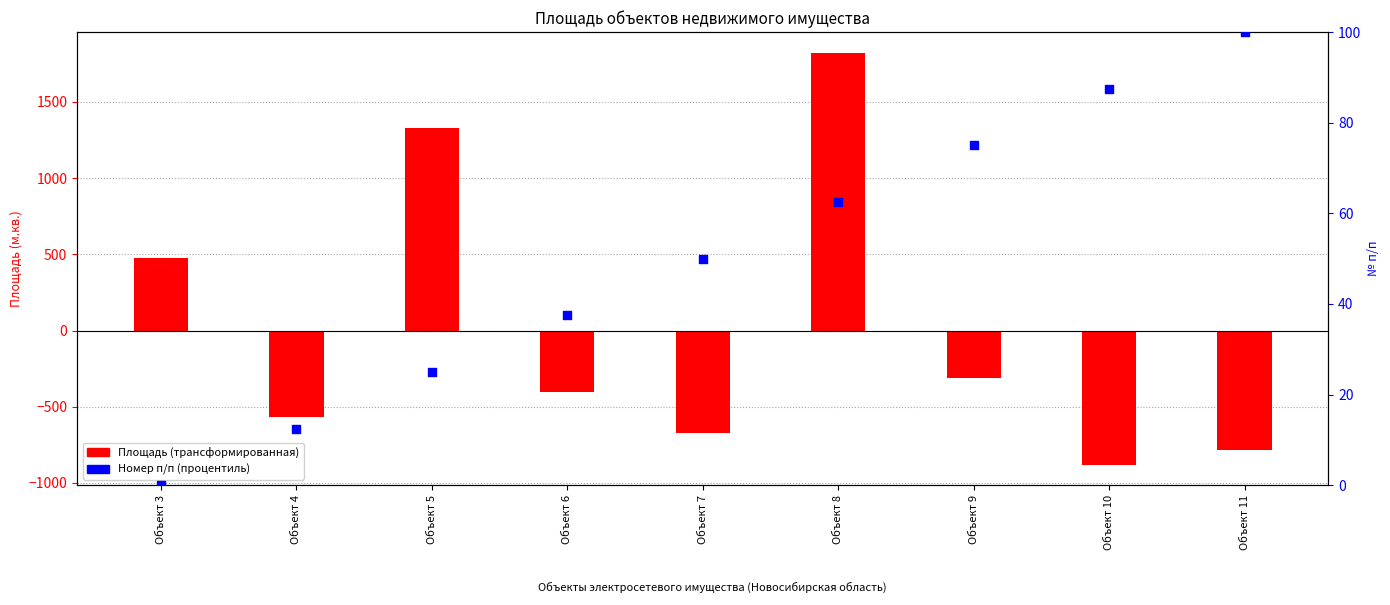

Between Объект 8 and Объект 7, which is larger?

Объект 8